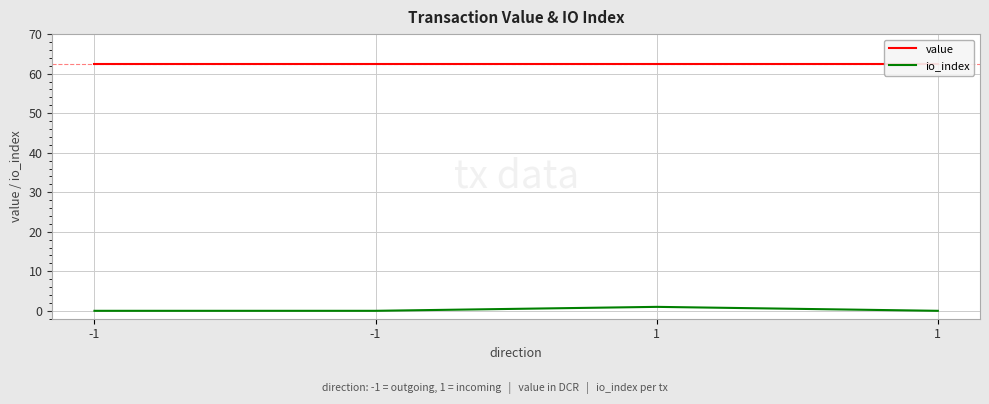

Which category has the highest value in the value series?

-1